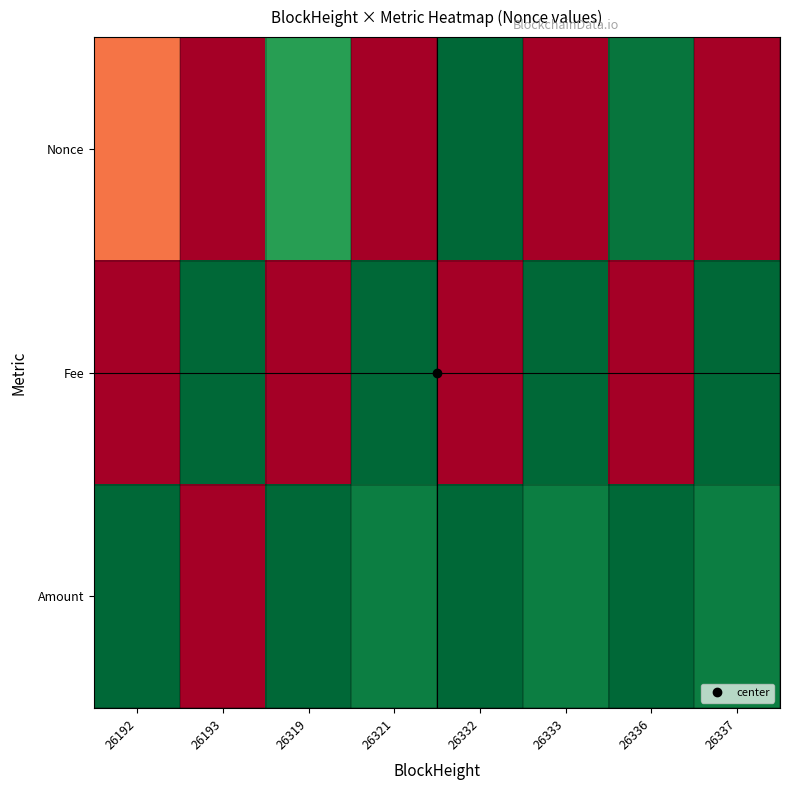

Which series has the largest range (max minus min)?

Nonce